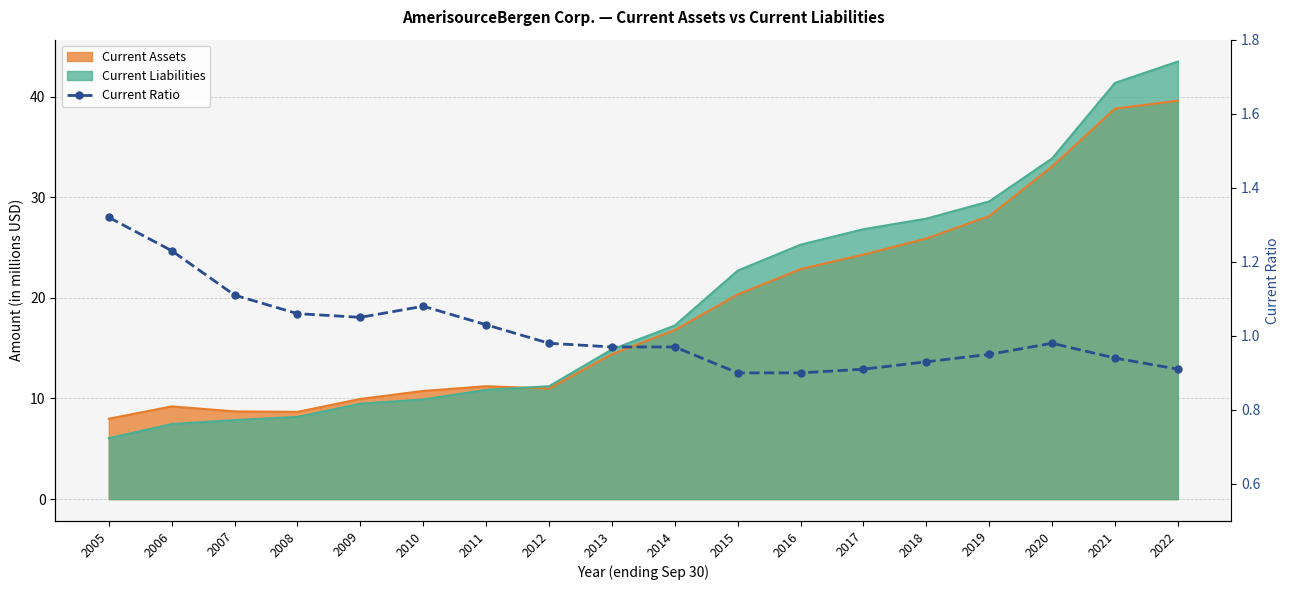

Approximately how many times larger is the value at 2020 compared to 2009?

0.9